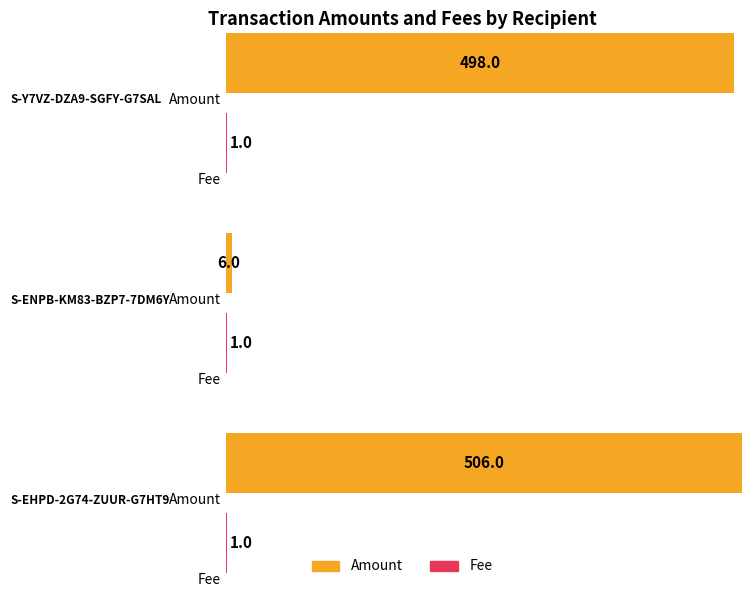

What is the value of the Fee bar at the 1st from the left?

1